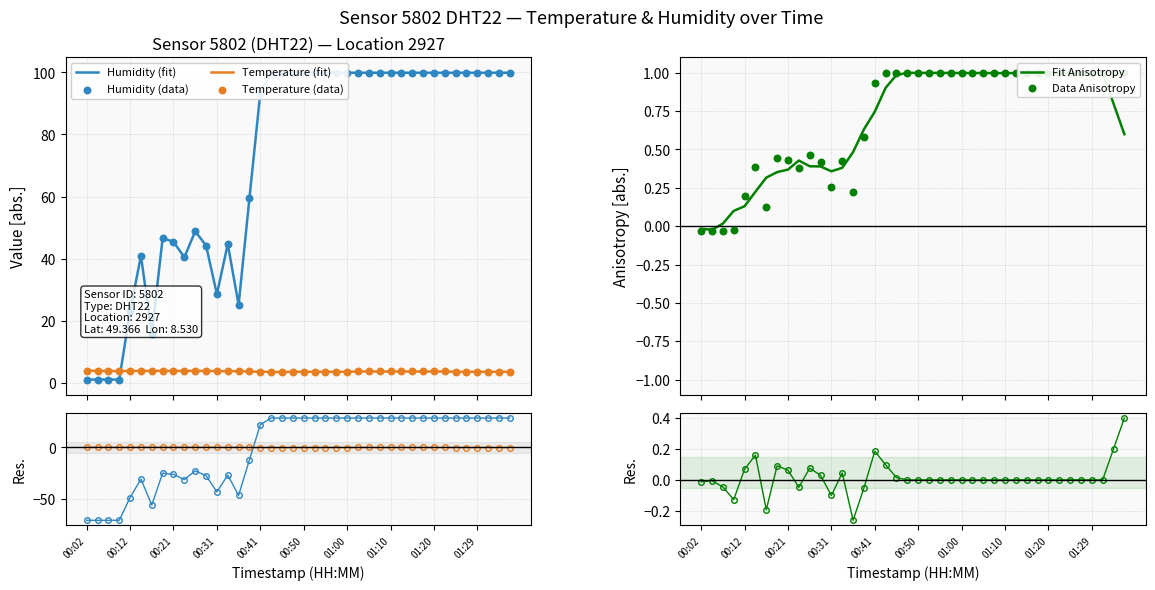

What is the highest value of the Temperature (fit) series?

3.9